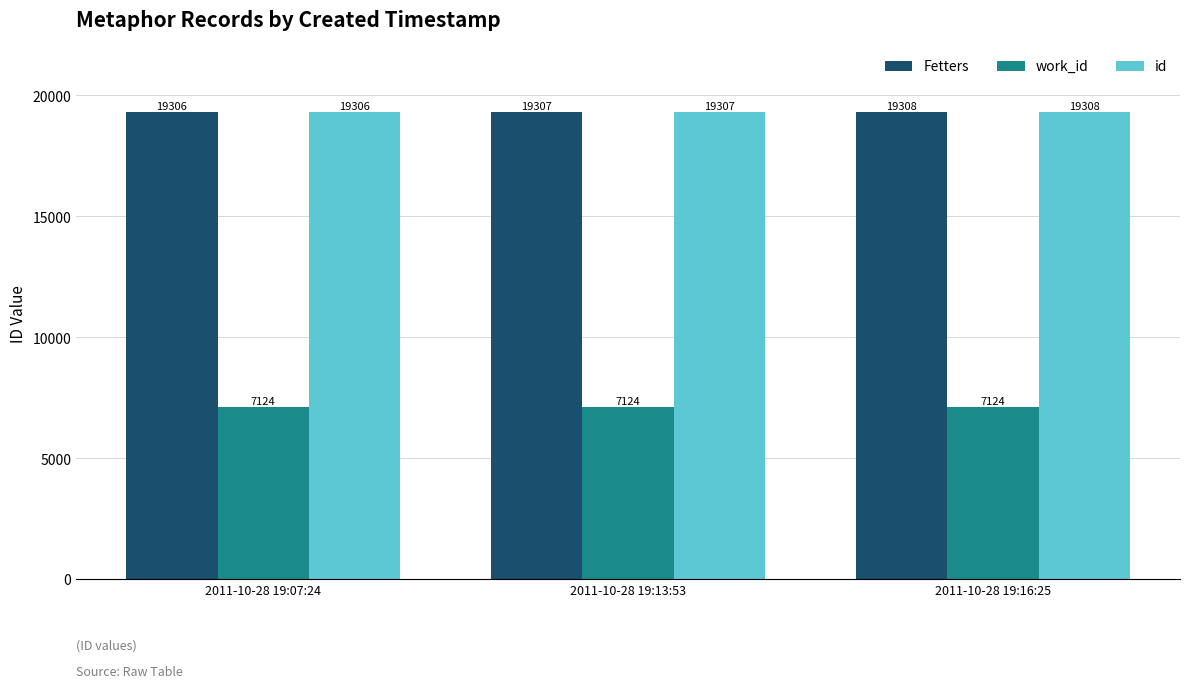

What is the spread (max minus min) of values at 2011-10-28 19:07:24?

12182